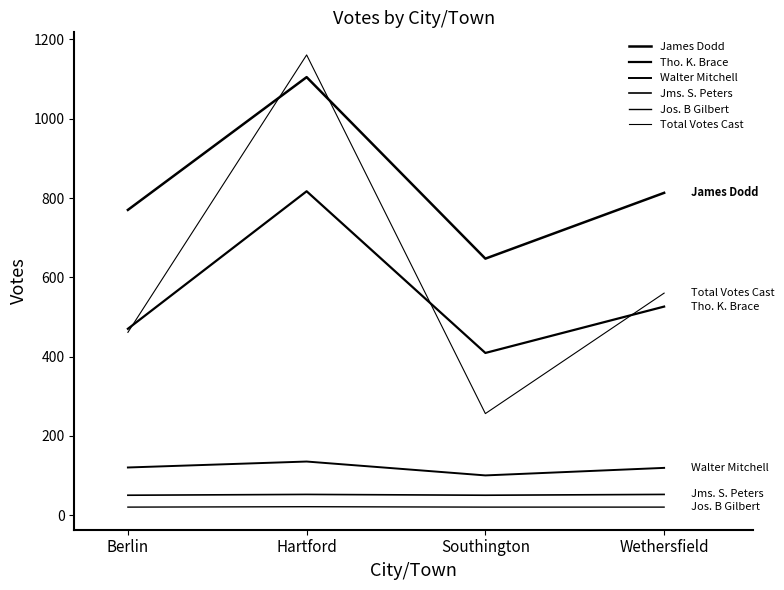

The value of James Dodd at Hartford is 1904. True or false?

False